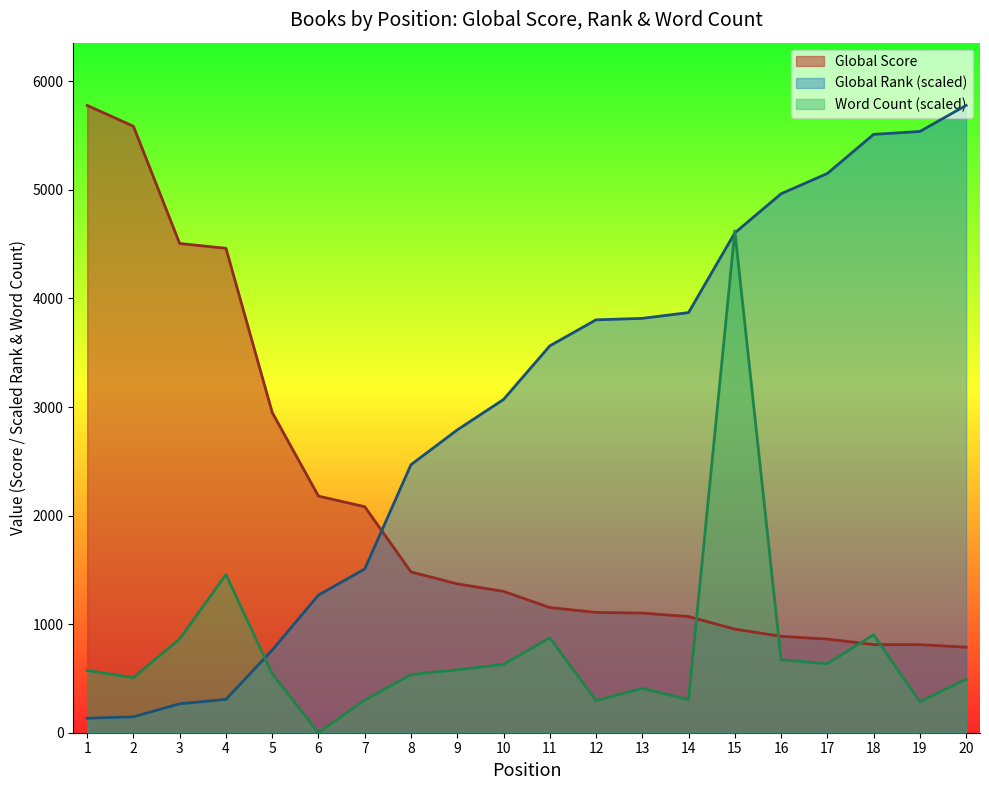

Which series has the largest total across all categories?

Global Rank (scaled)